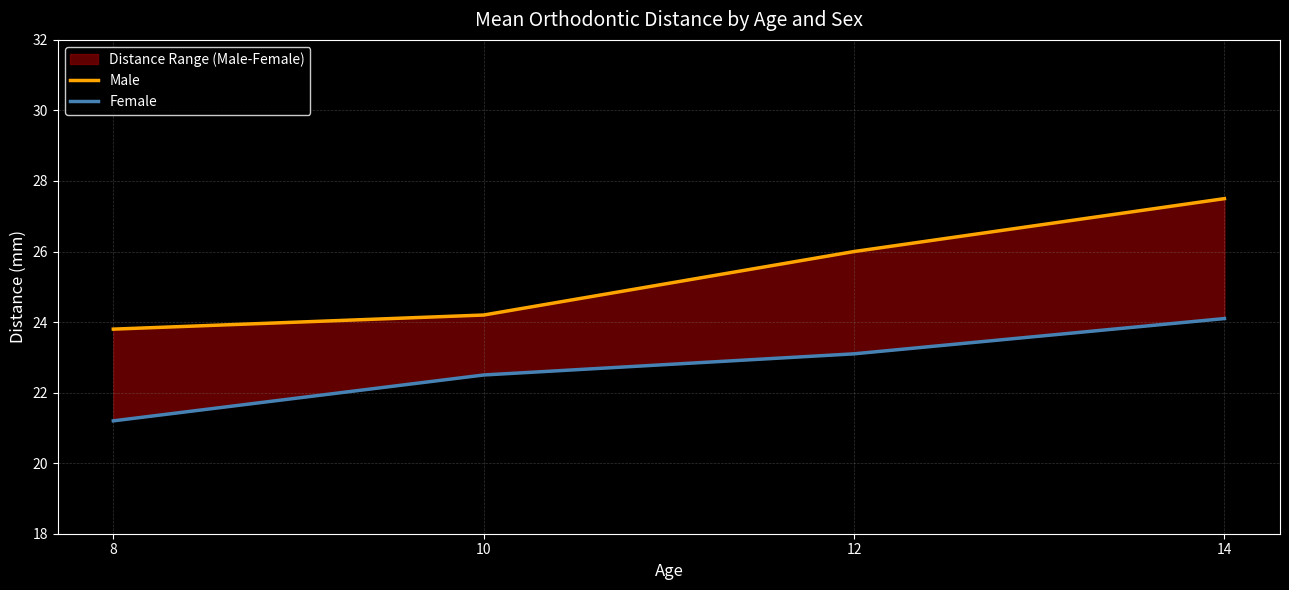

At how many categories does at least one series exceed 22?

4